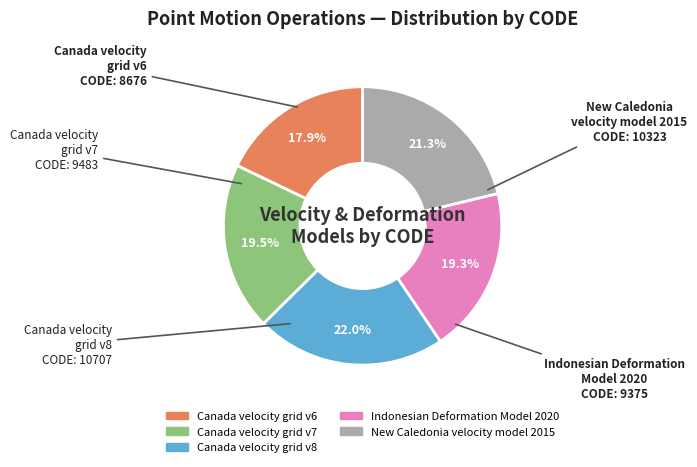

Count the number of slices in the pie.

5